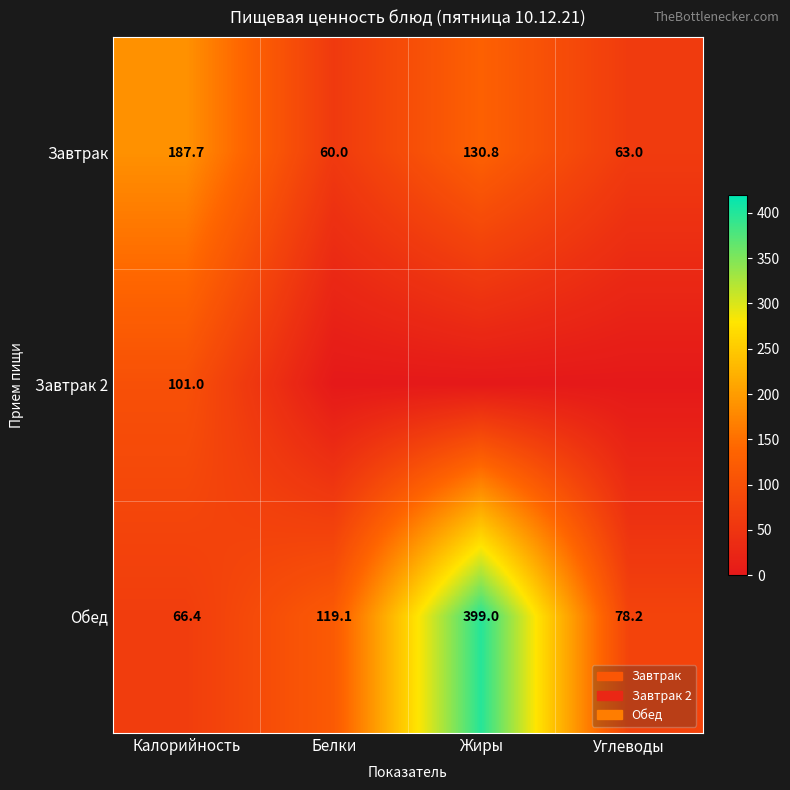

What is the difference between the Обед values at Калорийность and Белки?

52.7